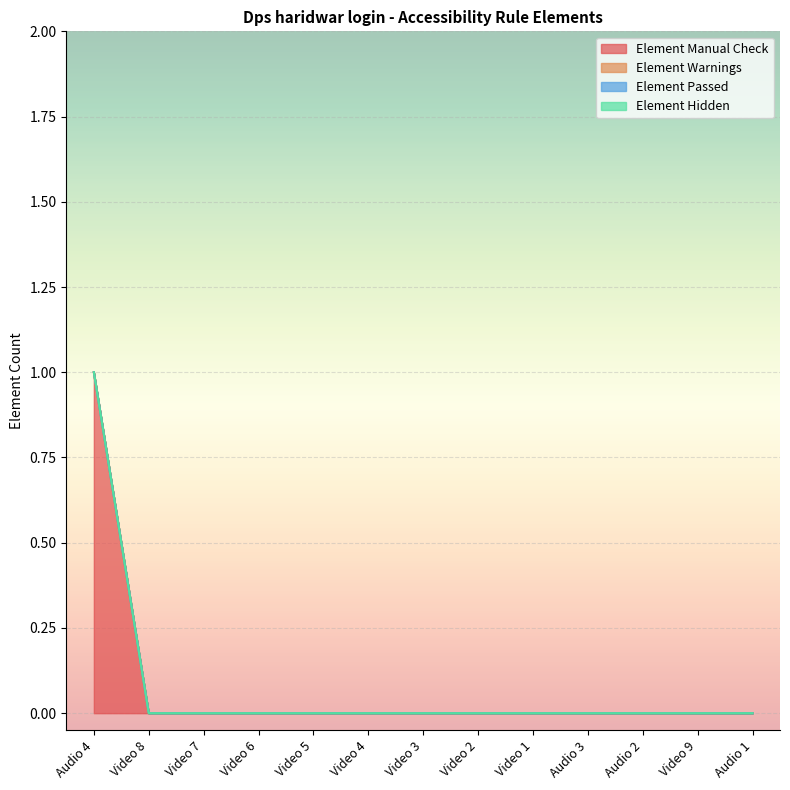

Is it true that Element Manual Check equals 0 at Video 3?

True